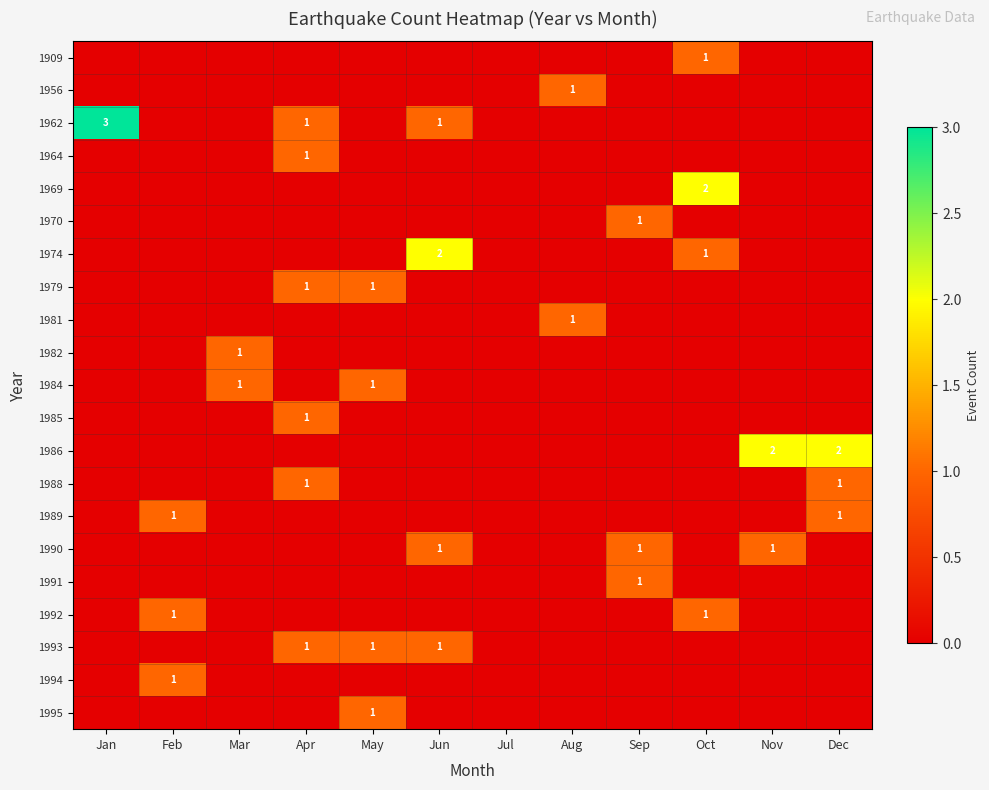

Which series has the largest total across all categories?

1962